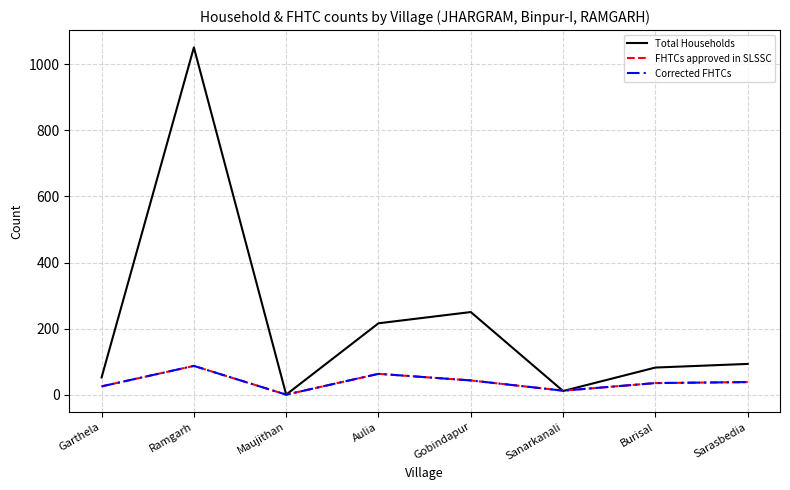

List the labels in order of FHTCs approved in SLSSC value, smallest first.

Maujithan, Sanarkanali, Garthela, Burisal, Sarasbedia, Gobindapur, Aulia, Ramgarh